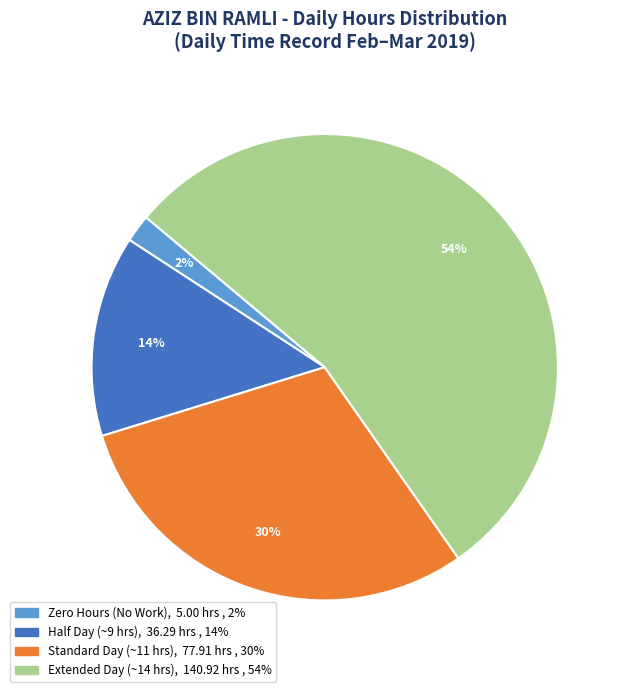

How many slices are in this pie chart?

4